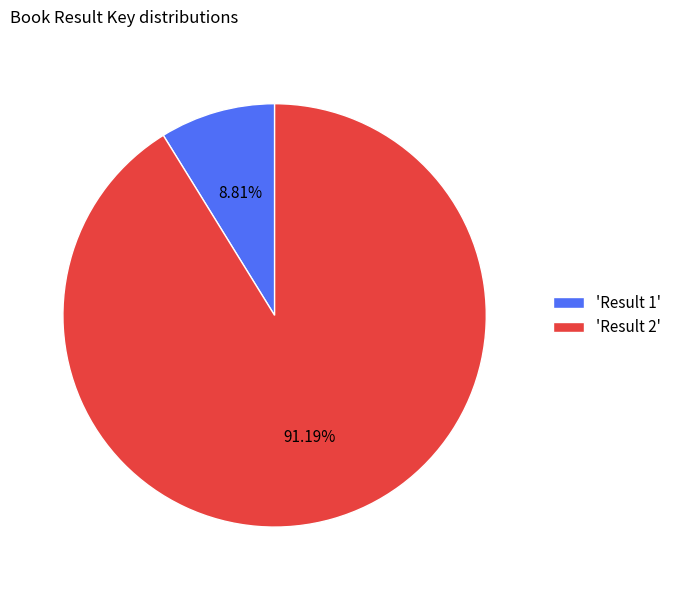

Which has a higher value, 'Result 2' or 'Result 1'?

'Result 2'